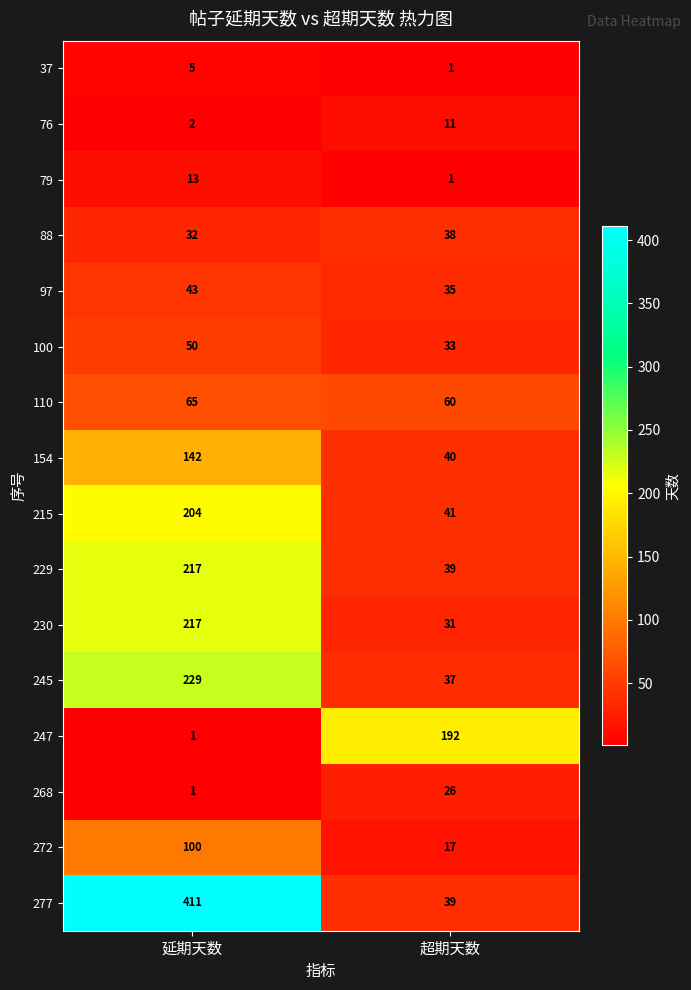

At which category does the chart reach its peak across all series?

延期天数